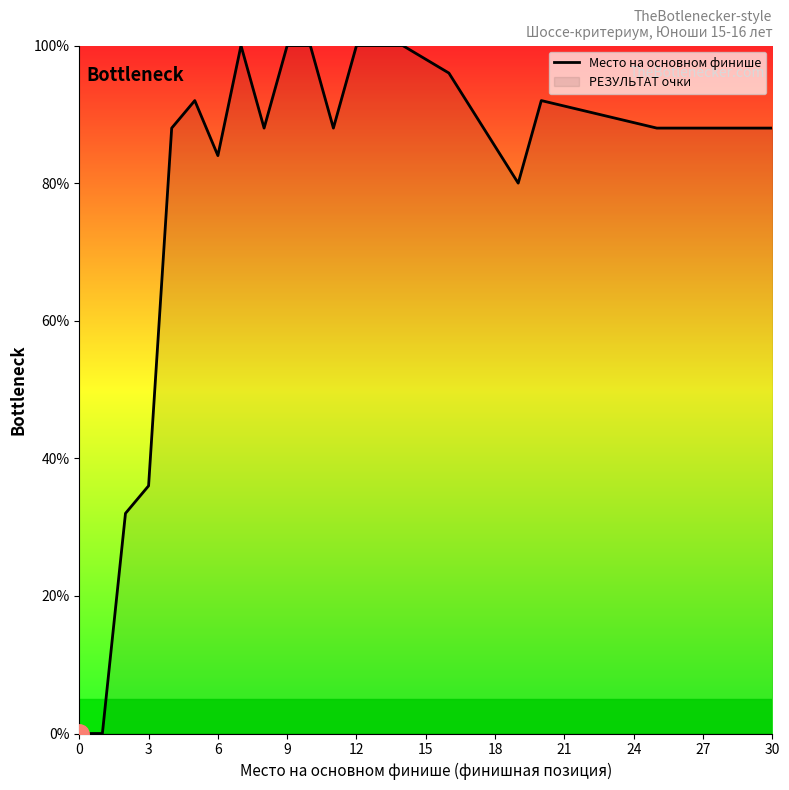

How many interior local peaks (higher than both neighbors) does the data have?

3